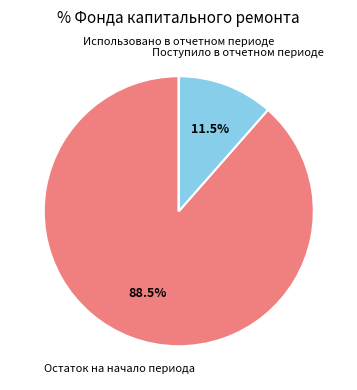

What is the largest slice in the pie chart?

Остаток на начало периода